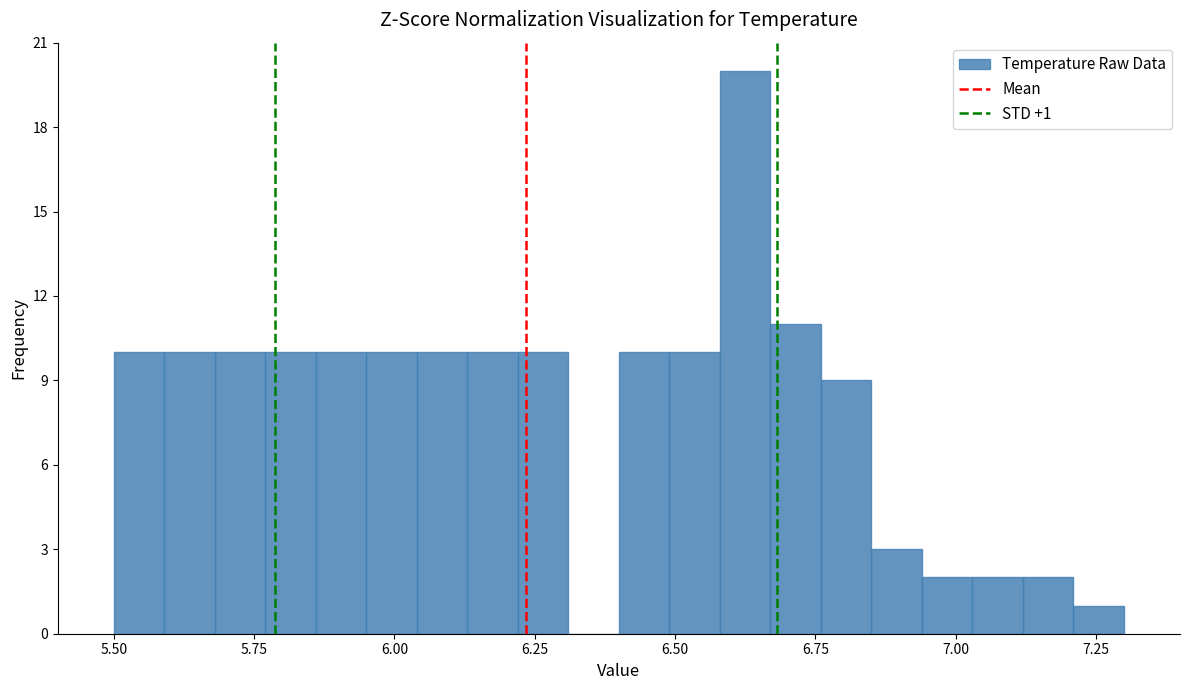

Read against the x-axis, roughly where is the centre of the tallest bar?

6.65